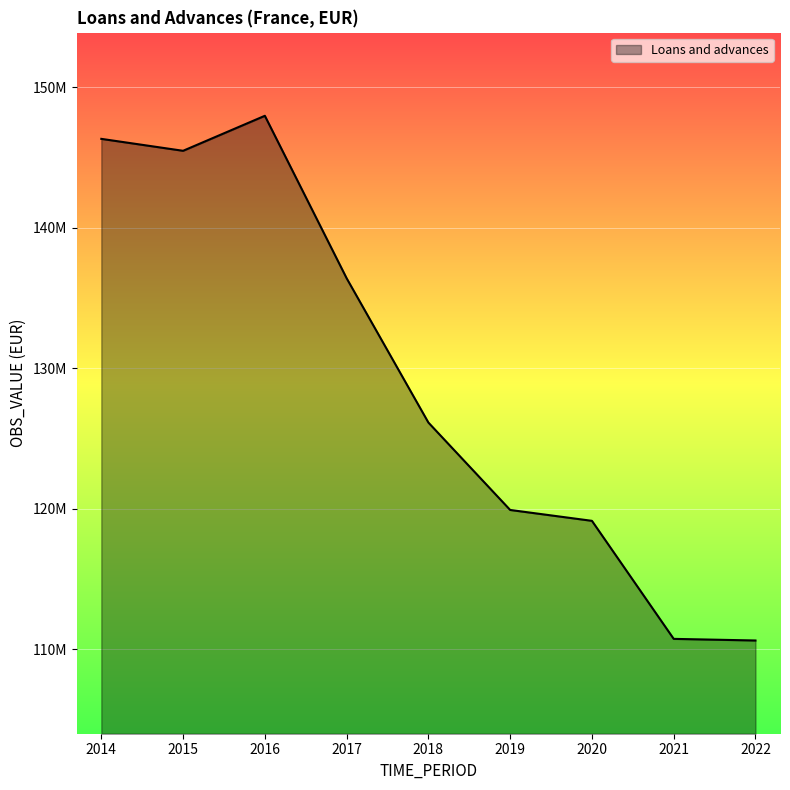

The value at 2021 is 74547693. True or false?

False